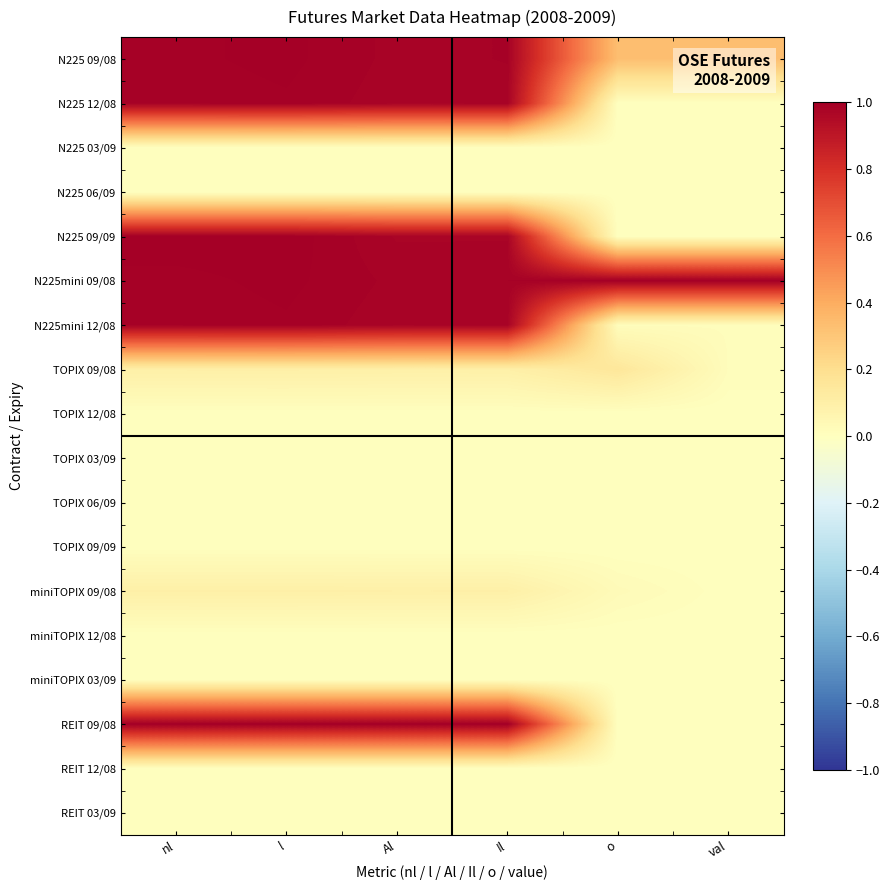

Which series has the largest range (max minus min)?

REIT 09/08